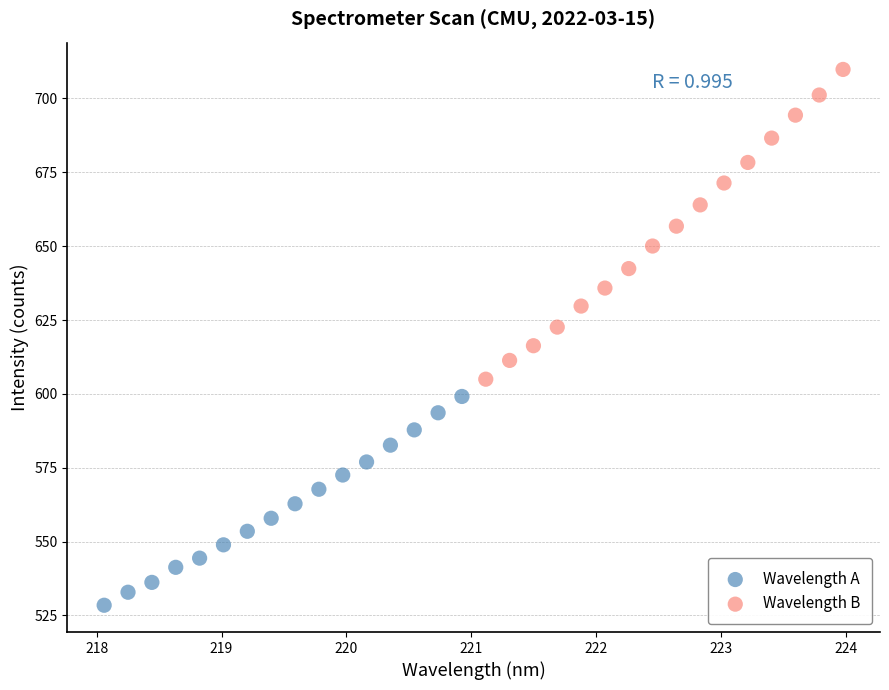

Which series contains the lowest Y value?

Wavelength A